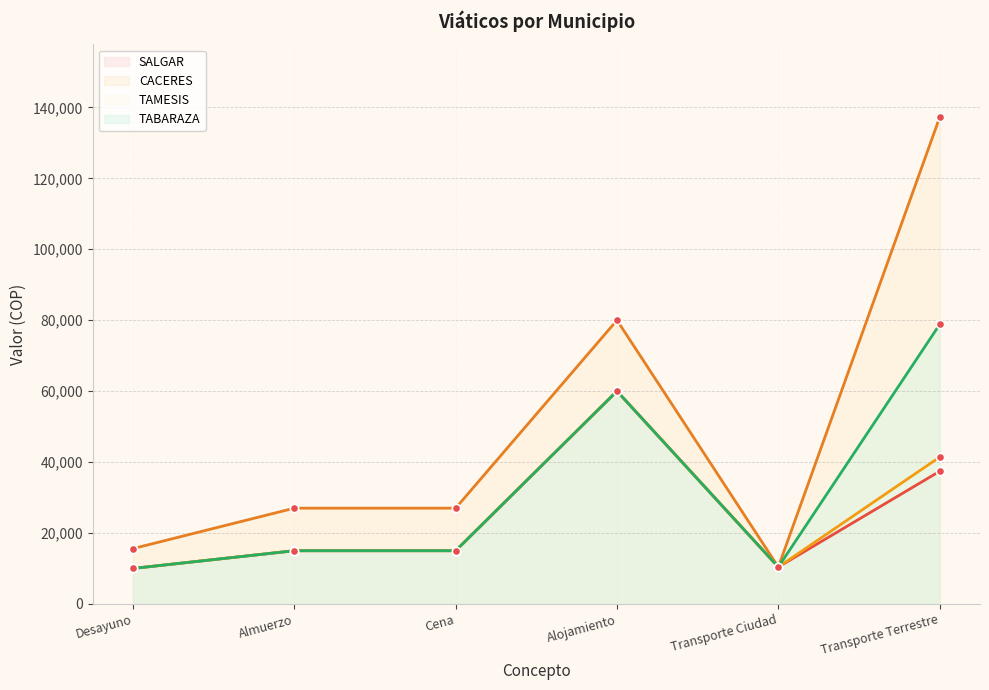

True or false: TAMESIS and CACERES intersect in this chart.

False